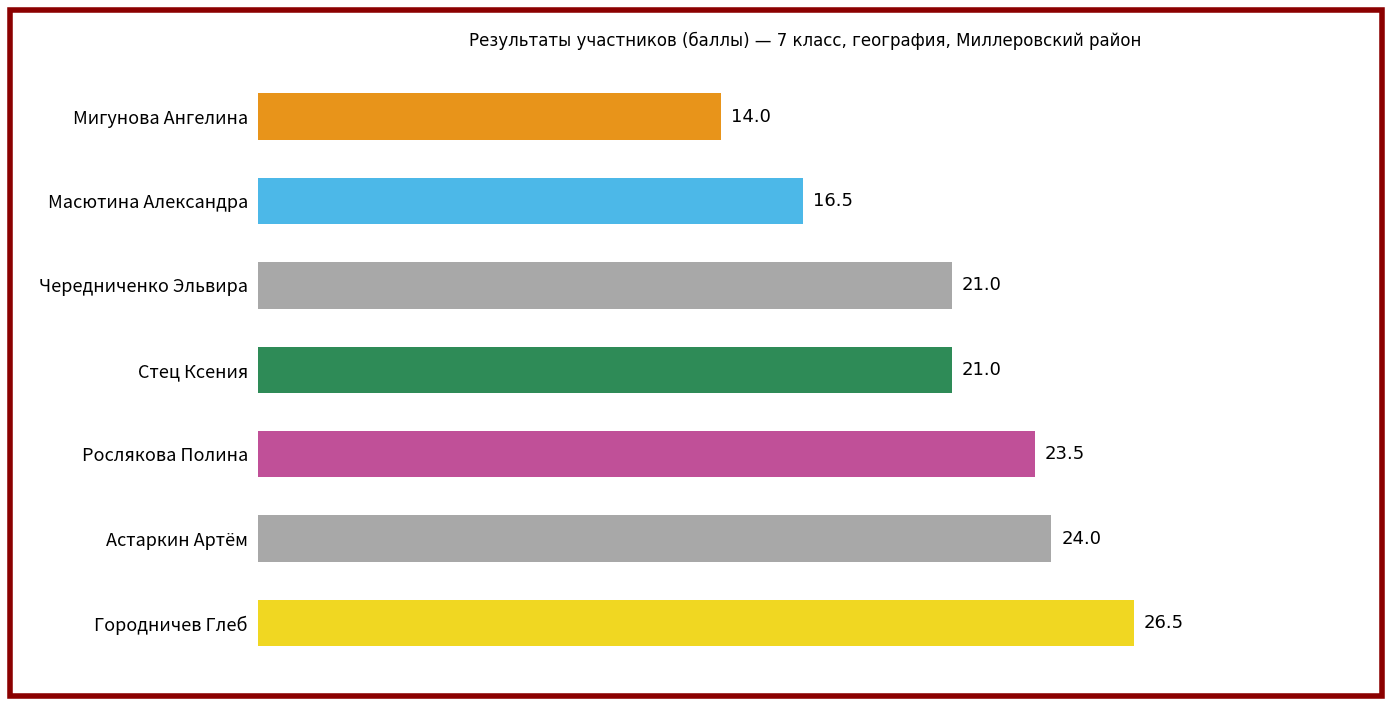

What is the smallest value displayed?

14.0